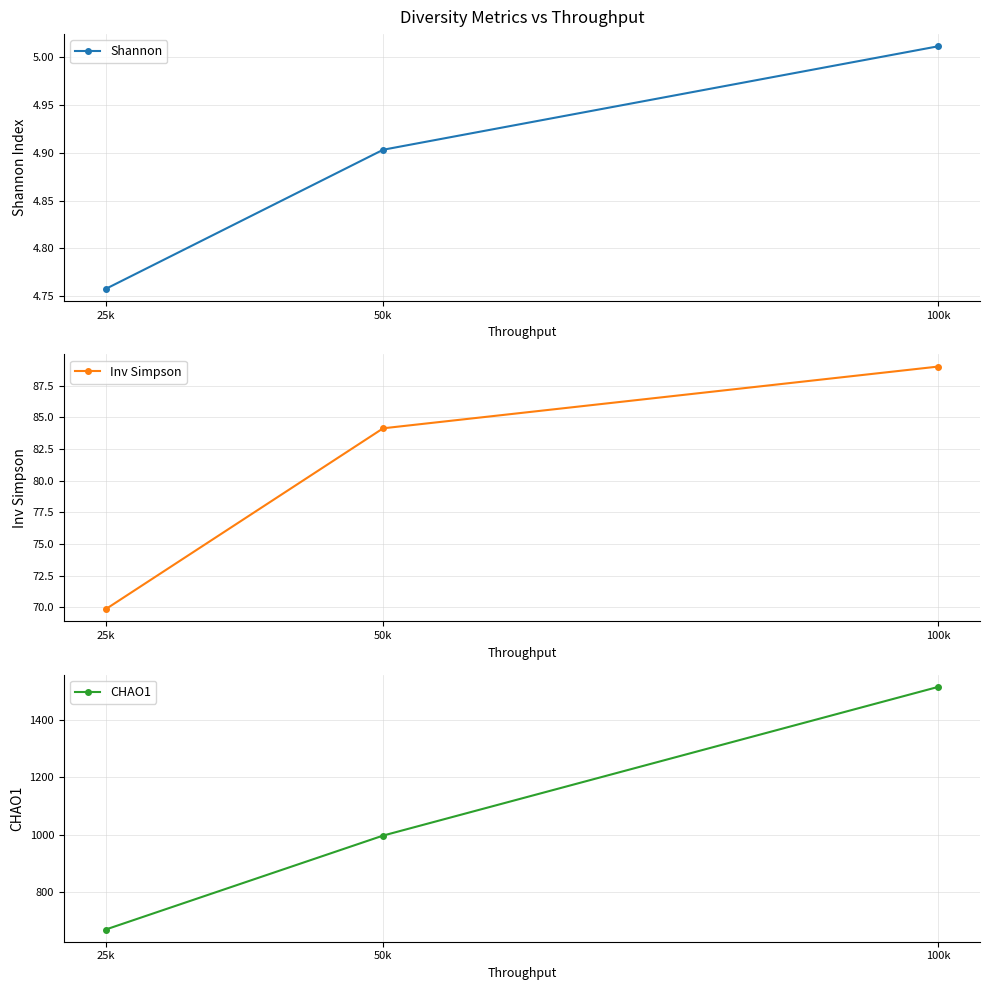

Is it true that Inv Simpson equals 30.5 at 25k?

False